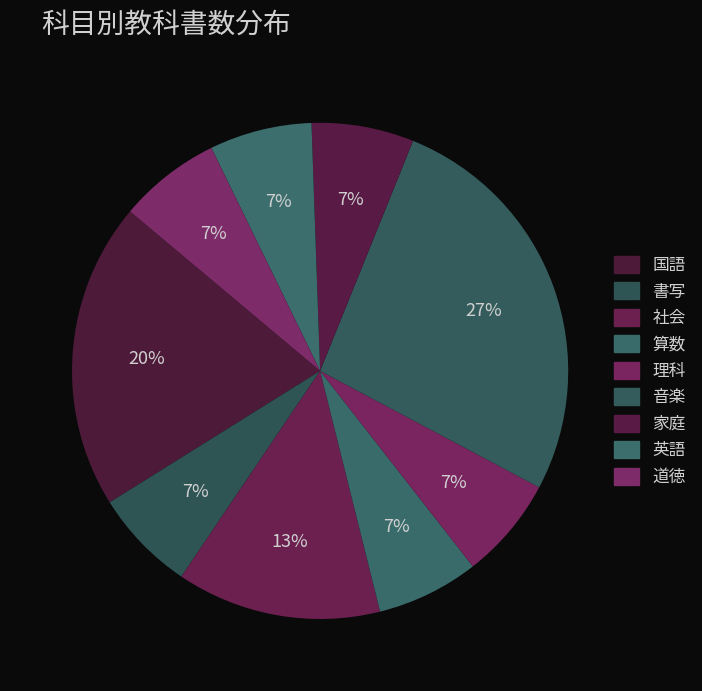

How many slices are in this pie chart?

9